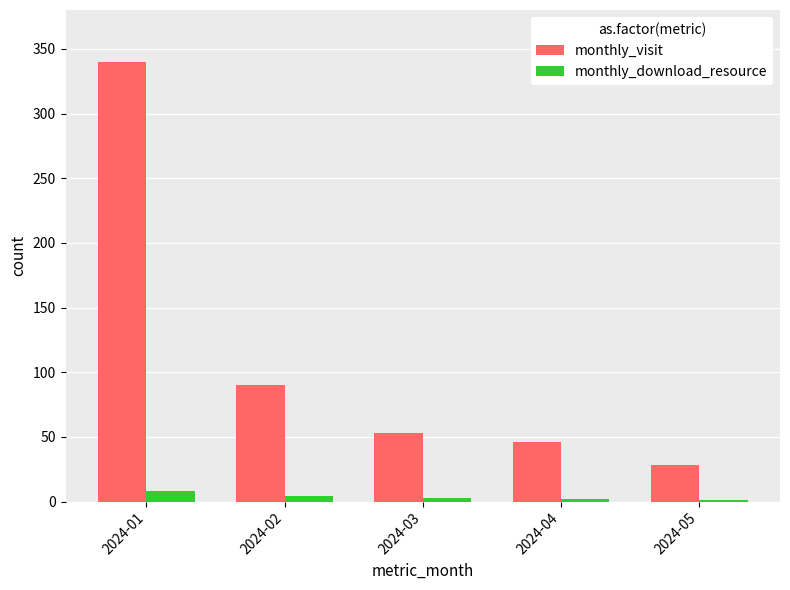

Which series changed the most between 2024-01 and 2024-04?

monthly_visit